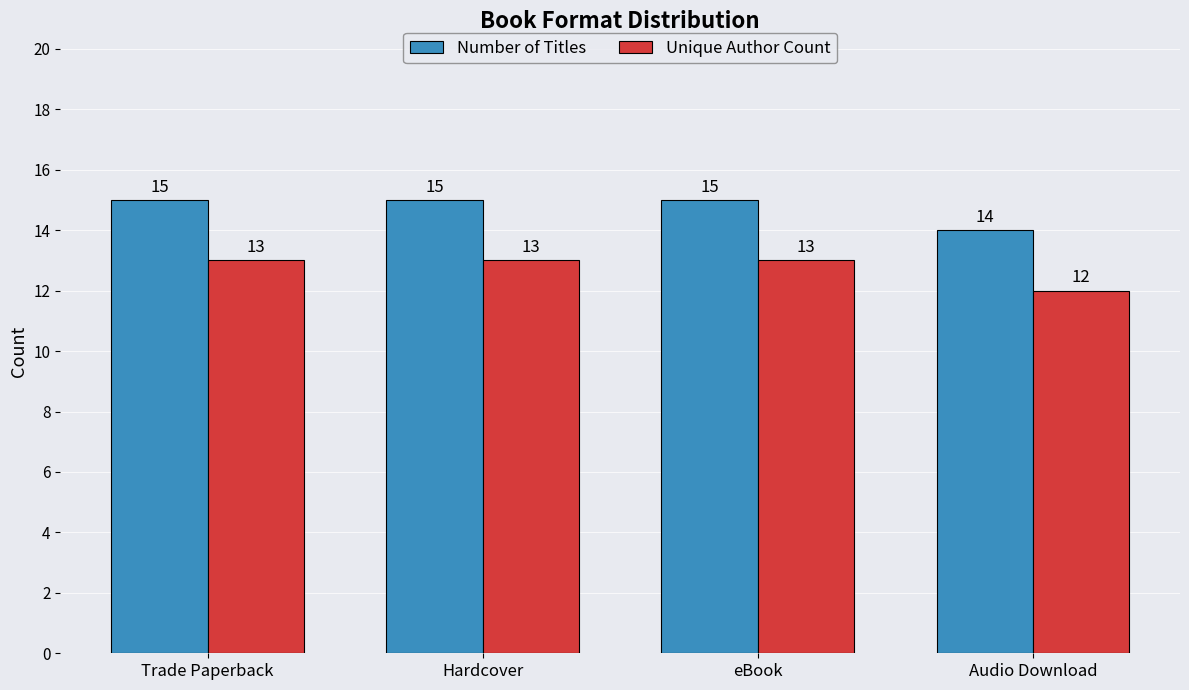

What is the greatest value displayed?

15